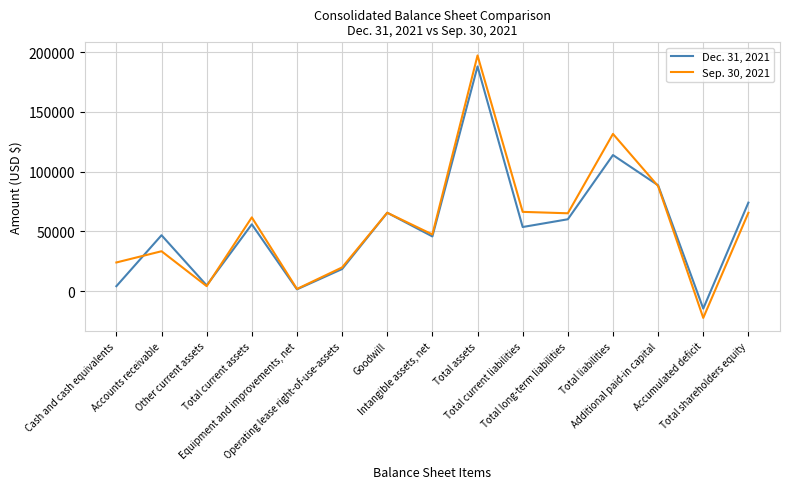

List the series in order of their peak value, lowest first.

Dec. 31, 2021, Sep. 30, 2021